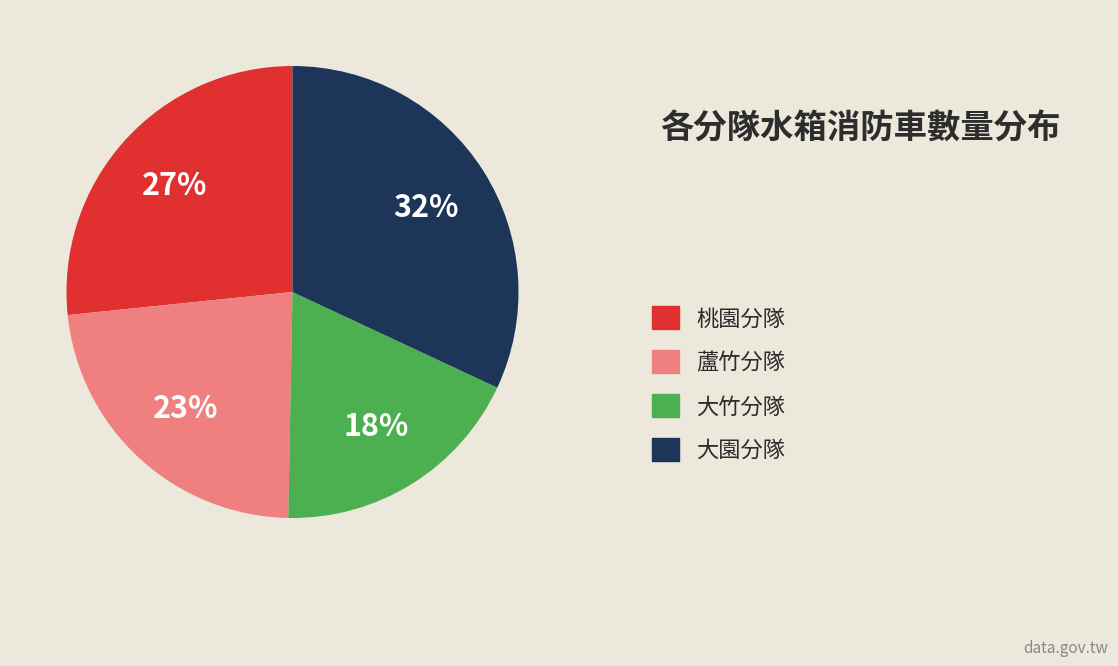

Do 桃園分隊 and 大園分隊 together represent more than half of the pie?

Yes